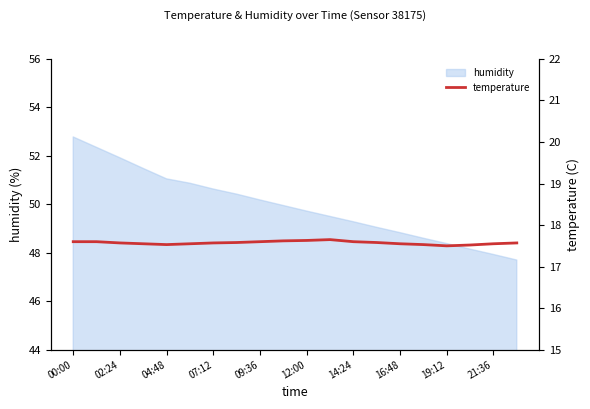

What is the value of the 7th point from the left?

17.6